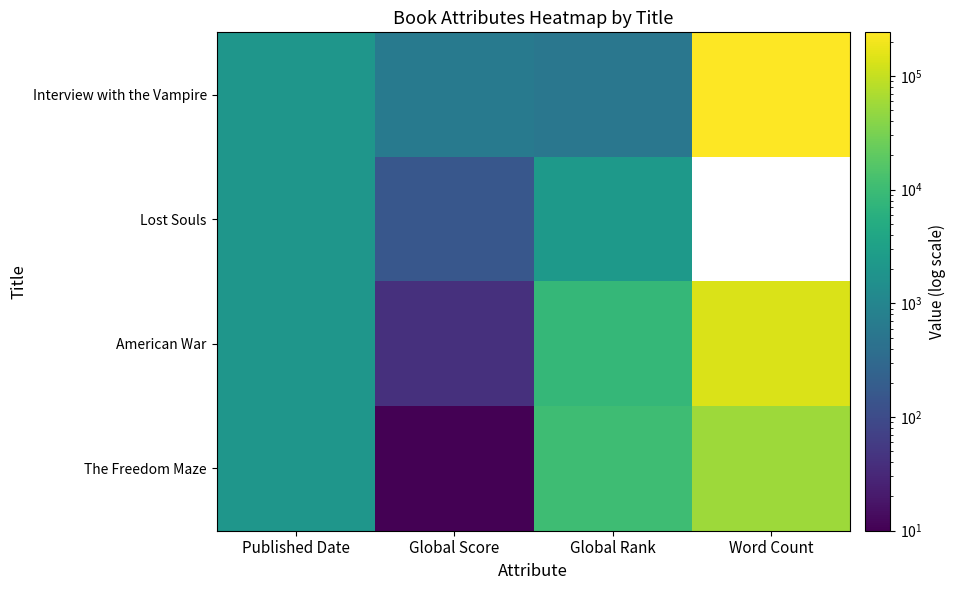

Rank the series by their average value, from lowest to highest.

The Freedom Maze, Interview with the Vampire, Lost Souls, American War